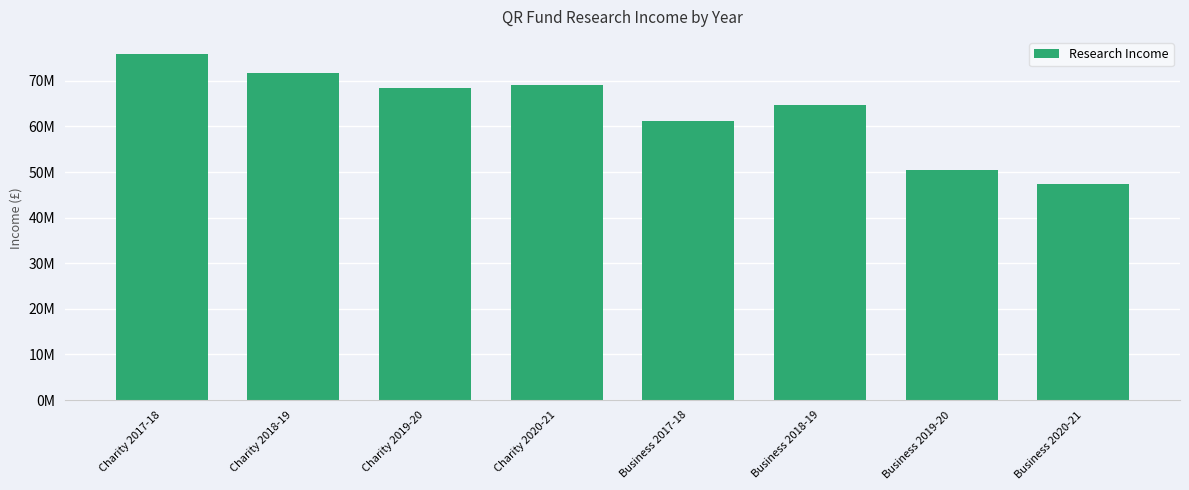

The chart shows a value of 37574596 at Business 2017-18. True or false?

False